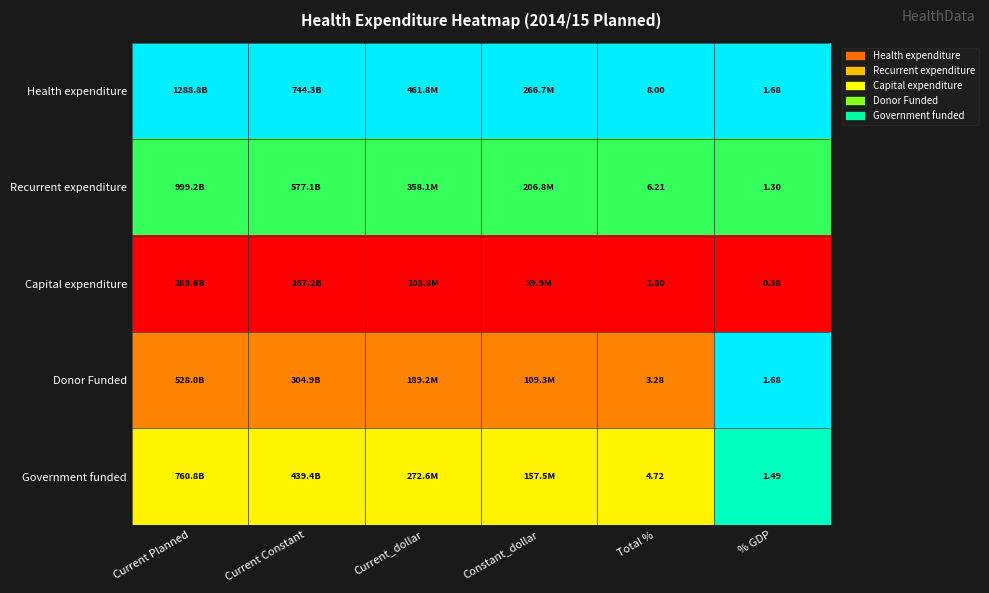

True or false: Recurrent expenditure has a value of 1.1 at Current_dollar.

False